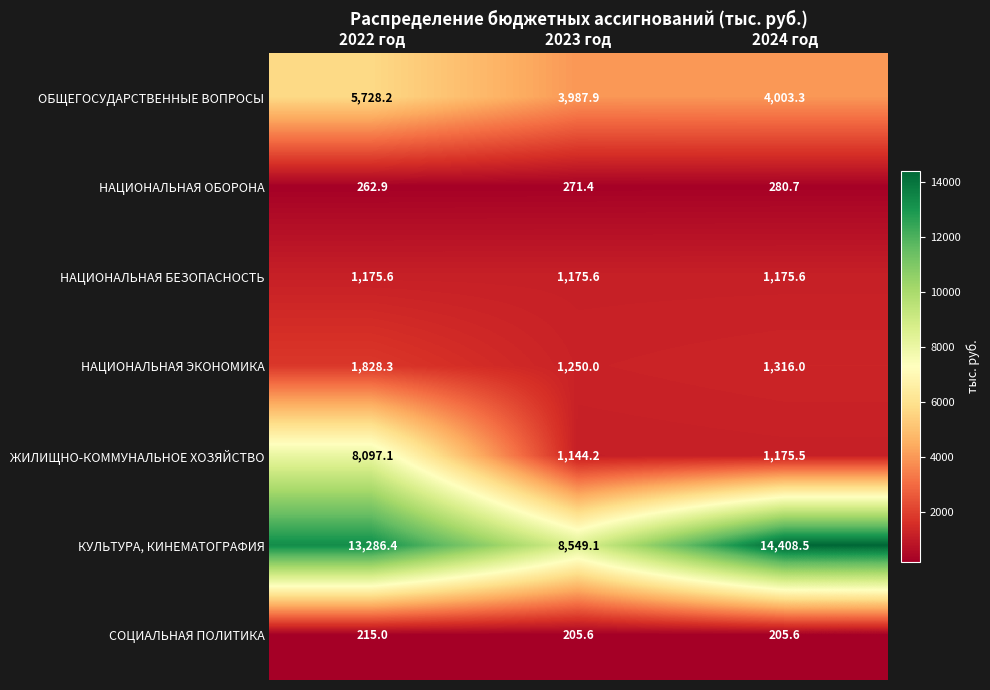

At how many categories does at least one series exceed 1135?

3